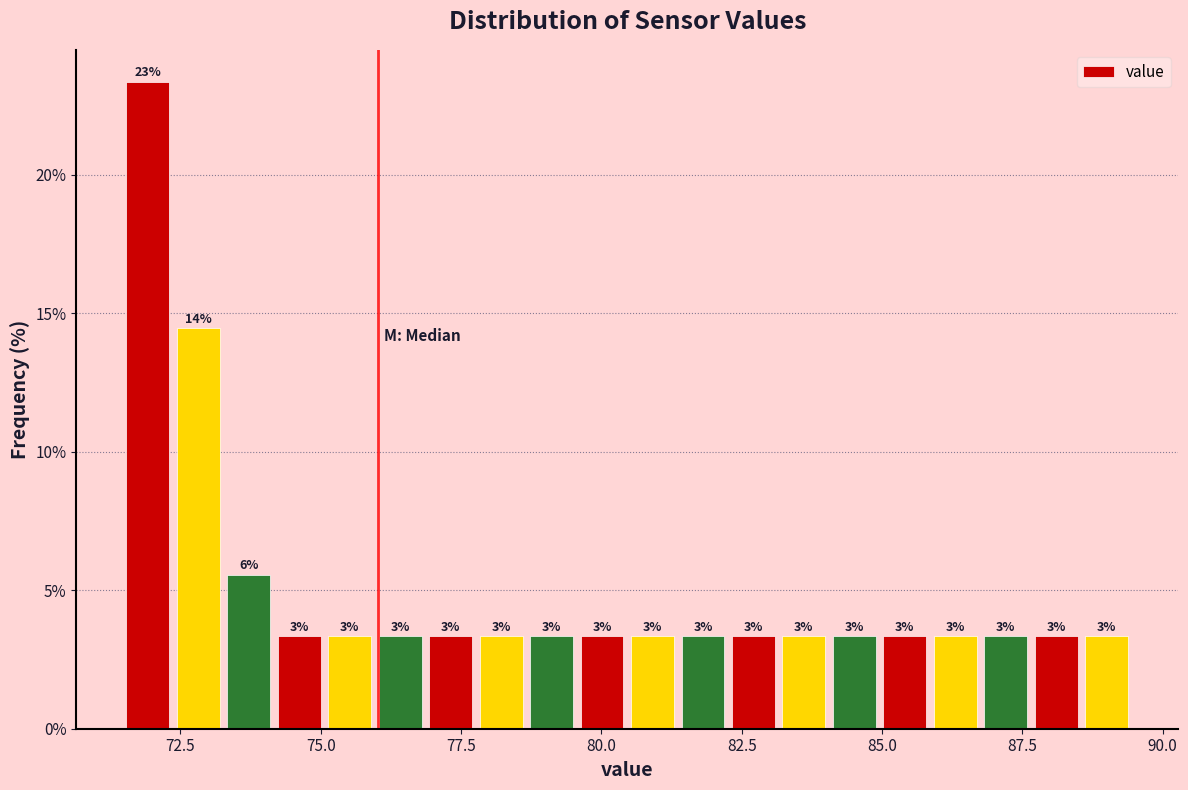

Read against the x-axis, roughly where is the centre of the tallest bar?

72.0